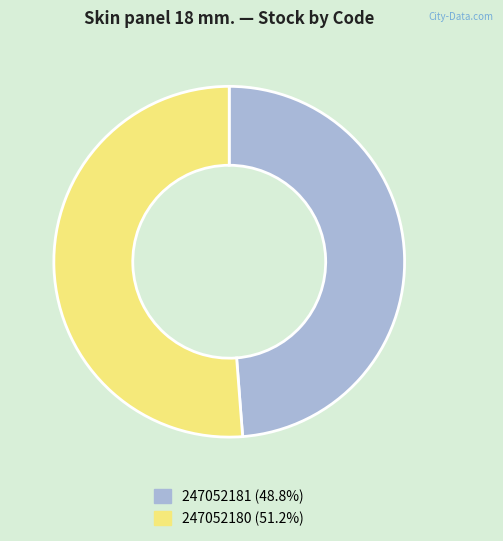

Approximately how many times larger is the value at 247052181 (48.8%) compared to 247052180 (51.2%)?

1.0